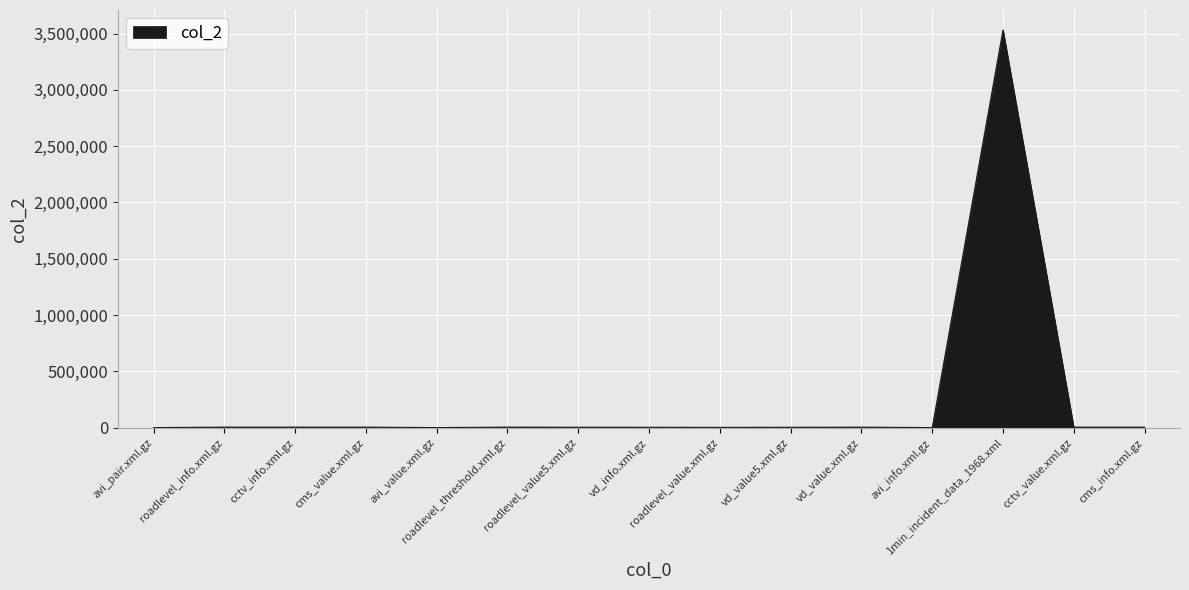

What is the difference between the maximum and minimum values?

3530621